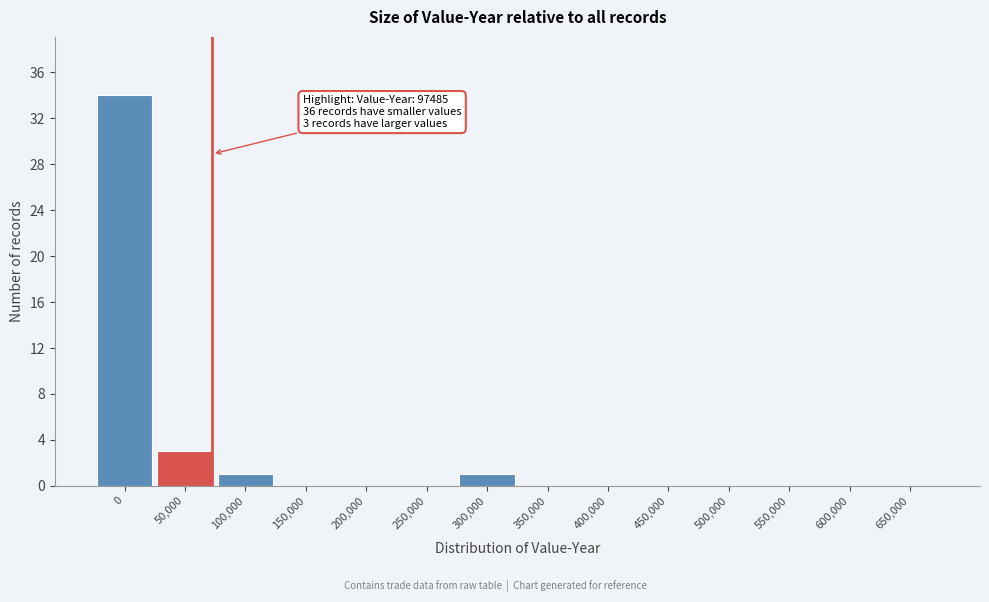

Reading right to left, extract all data points from this chart.

650,000=0	600,000=0	550,000=0	500,000=0	450,000=0	400,000=0	350,000=0	300,000=1	250,000=0	200,000=0	150,000=0	100,000=1	50,000=3	0=34